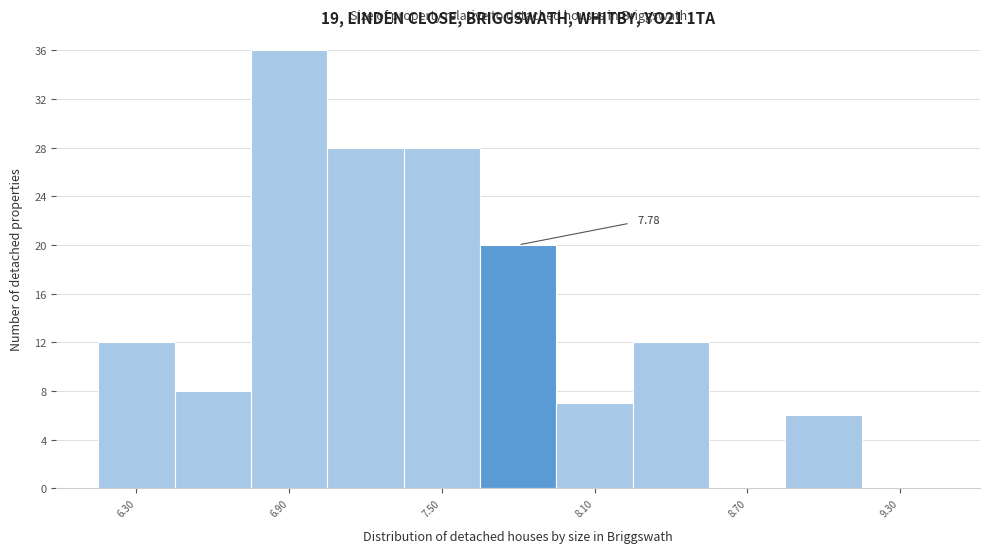

Read against the x-axis, roughly where is the centre of the tallest bar?

6.9